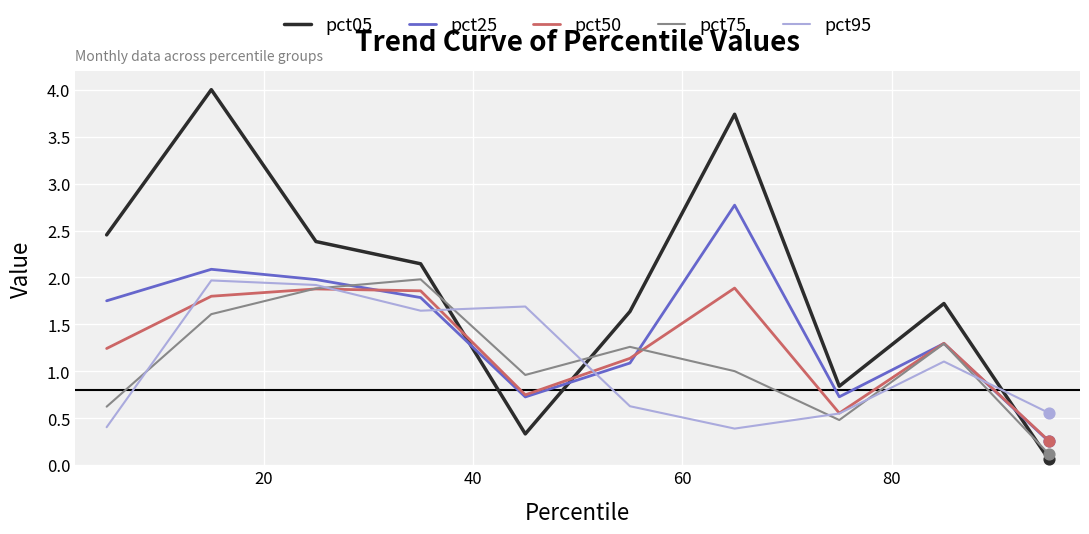

Which series has the largest range (max minus min)?

pct05